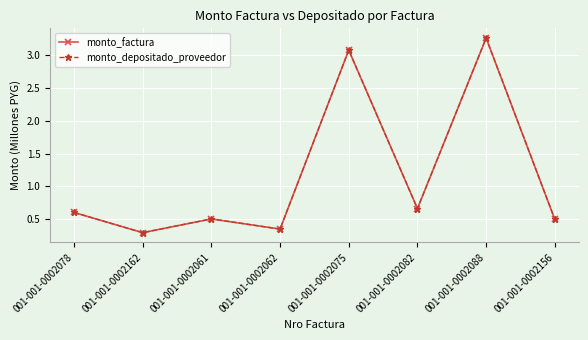

Does the chart have visible grid lines?

Yes